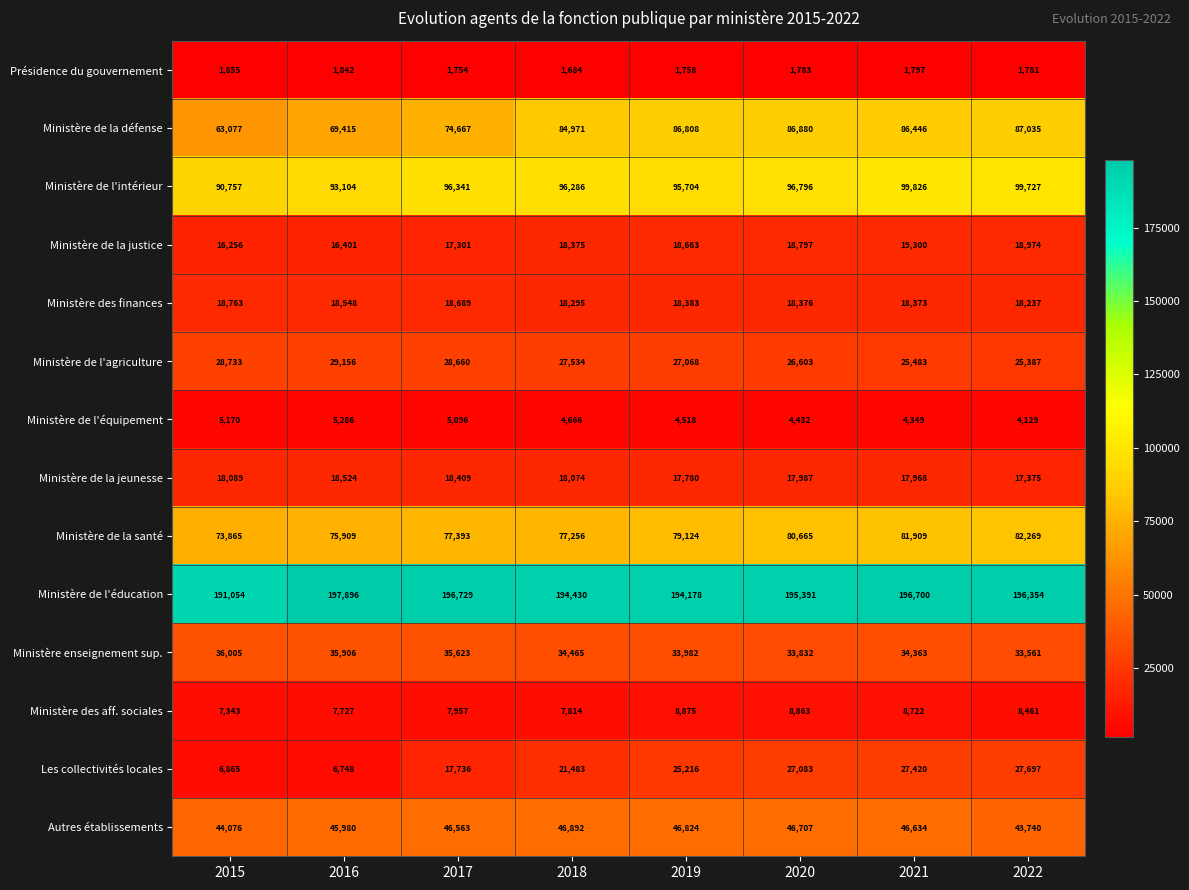

Which label corresponds to the largest value in the chart?

2016